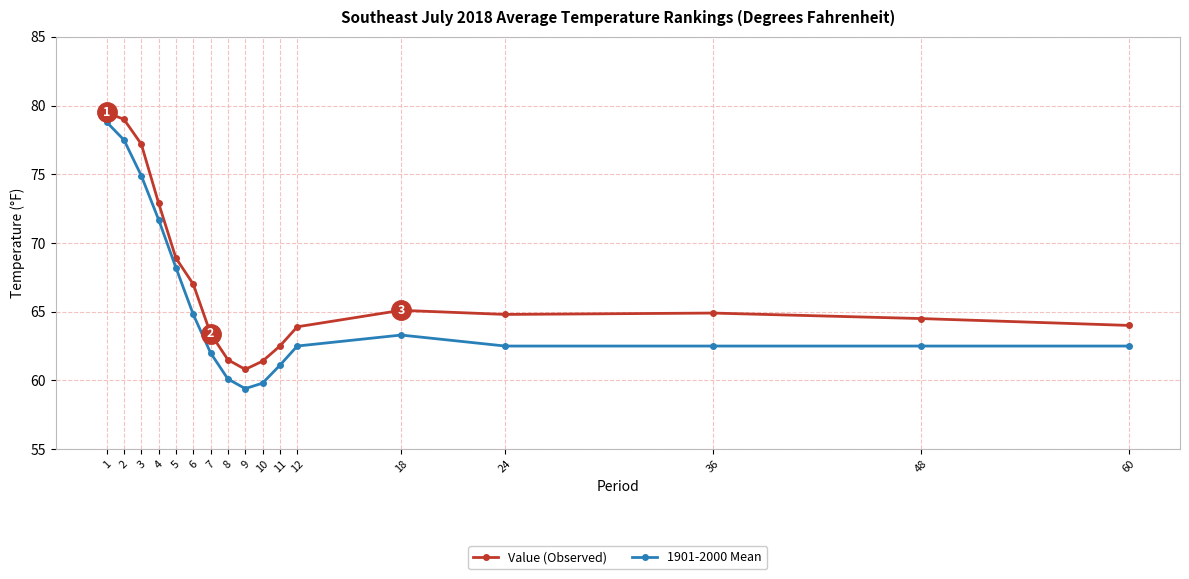

How many lines are shown in the chart?

2